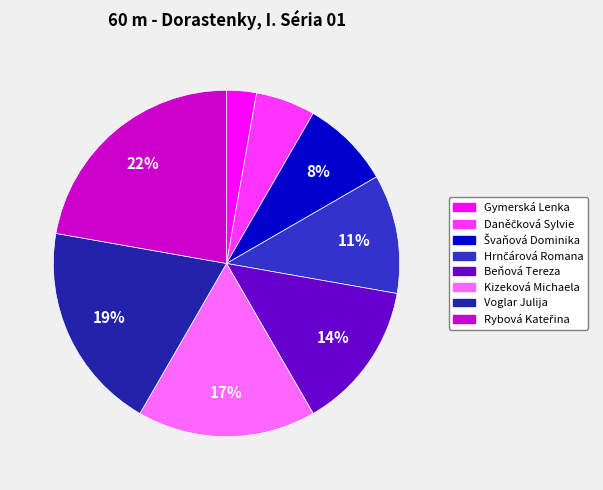

Is it true that Kizeková Michaela is 17% of the pie?

True